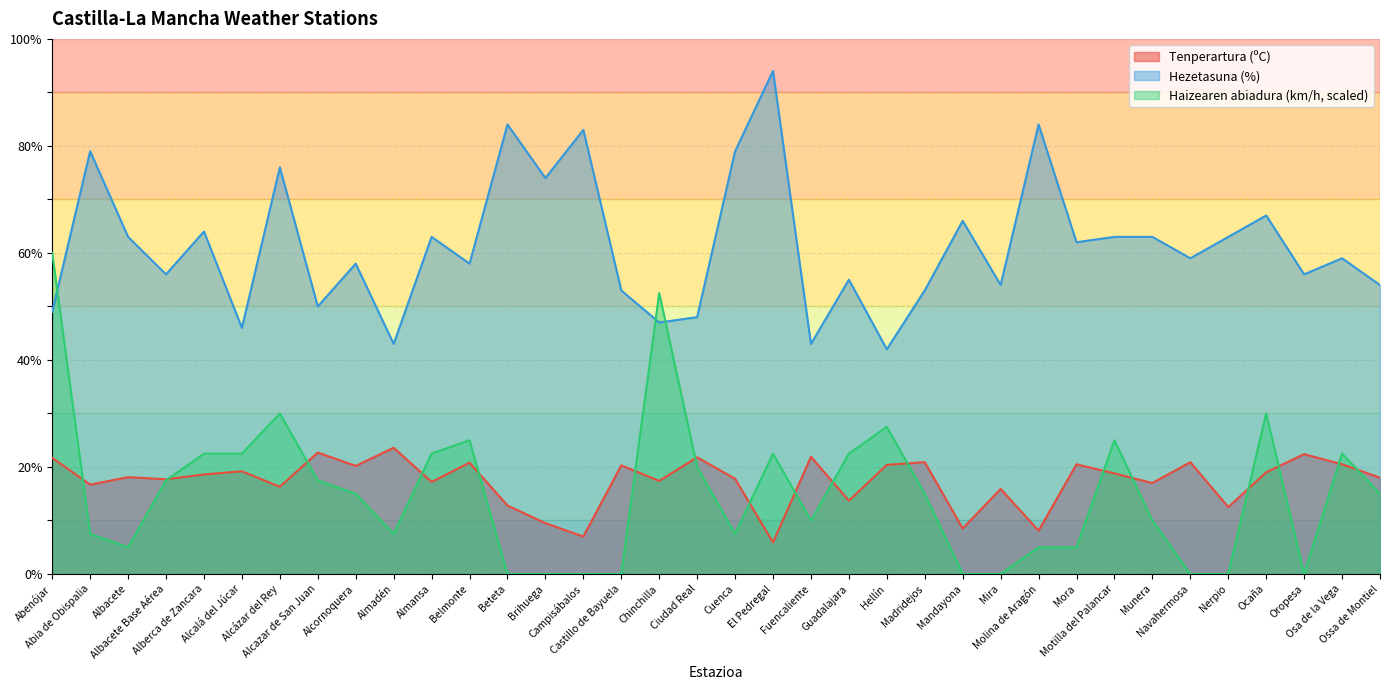

What is the approximate value of Hezetasuna (%) at Mandayona?

66.0